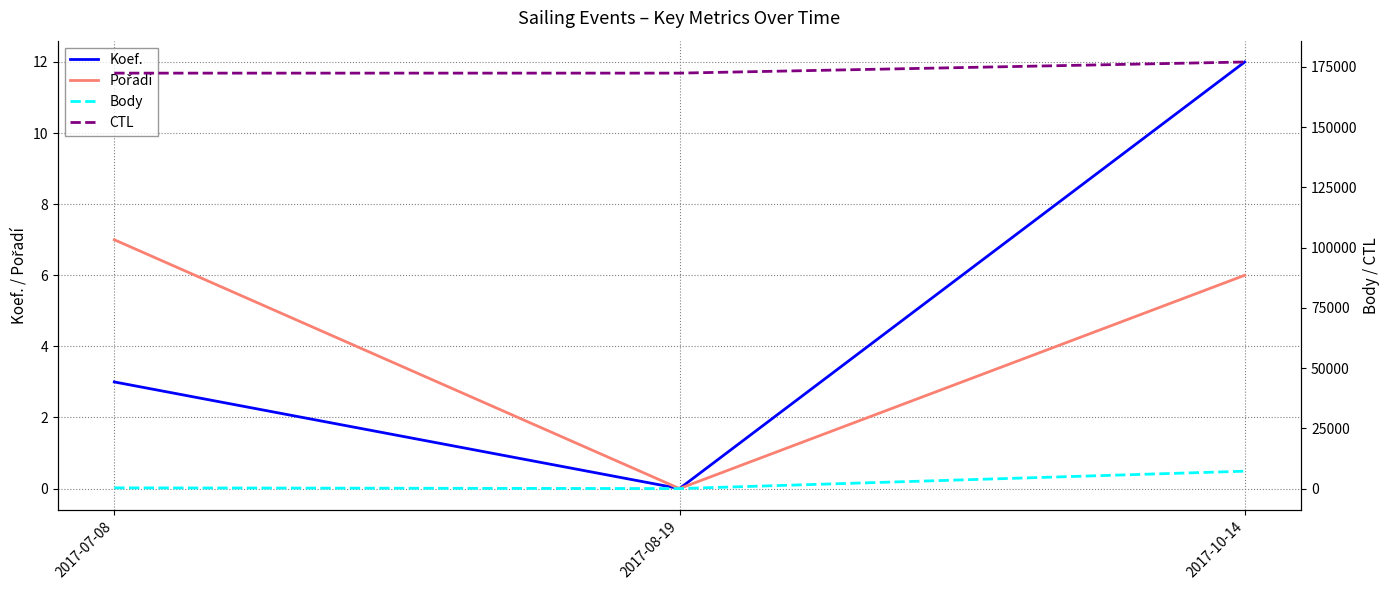

Does the chart have visible grid lines?

Yes